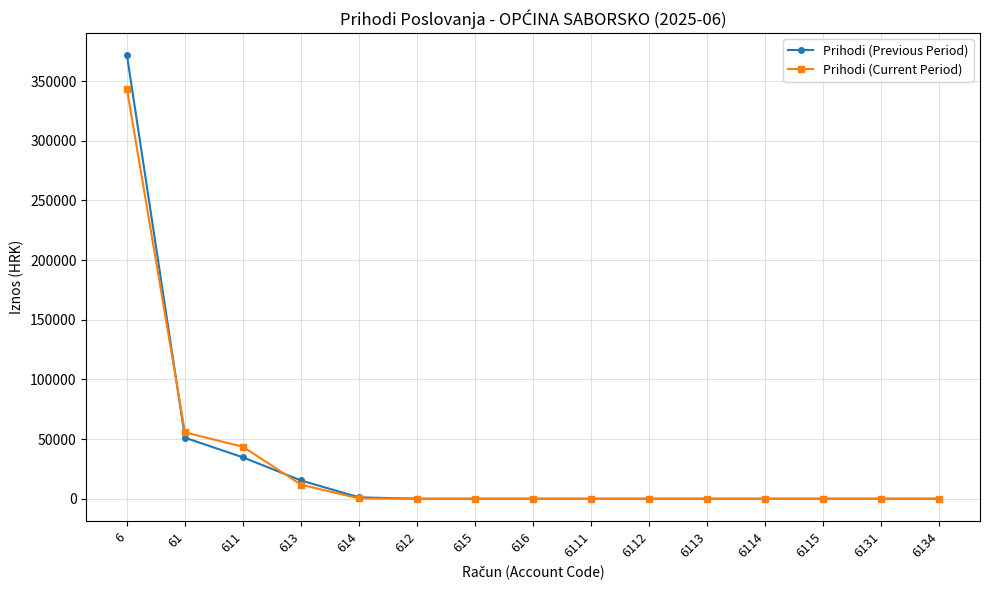

The value of Prihodi (Previous Period) at 6112 is 124633.1. True or false?

False